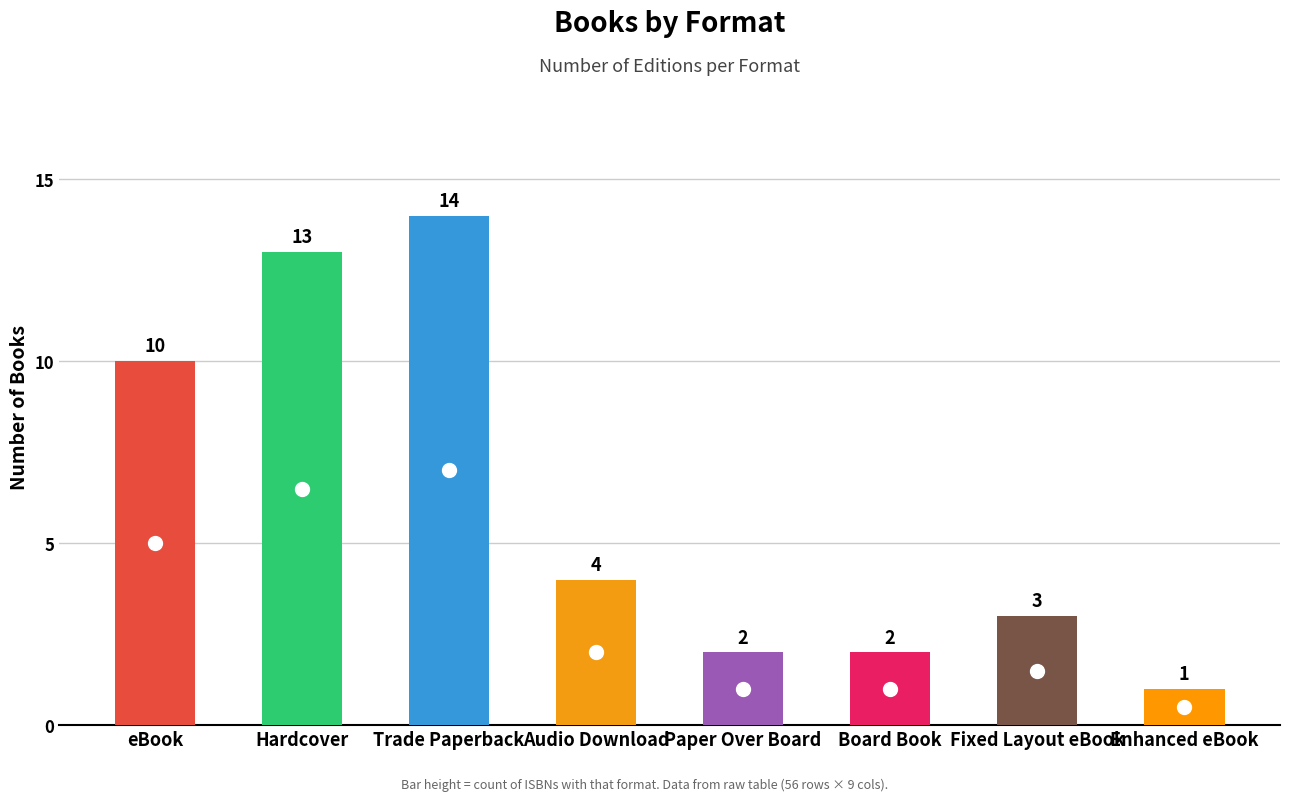

What is the change in value from eBook to Hardcover?

+3